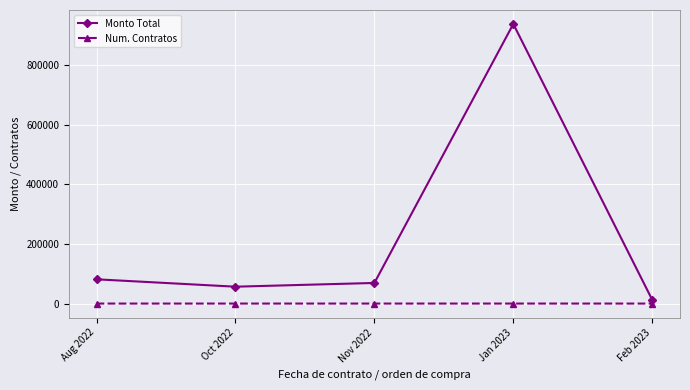

The value of Monto Total at Nov 2022 is 69064.3. True or false?

True